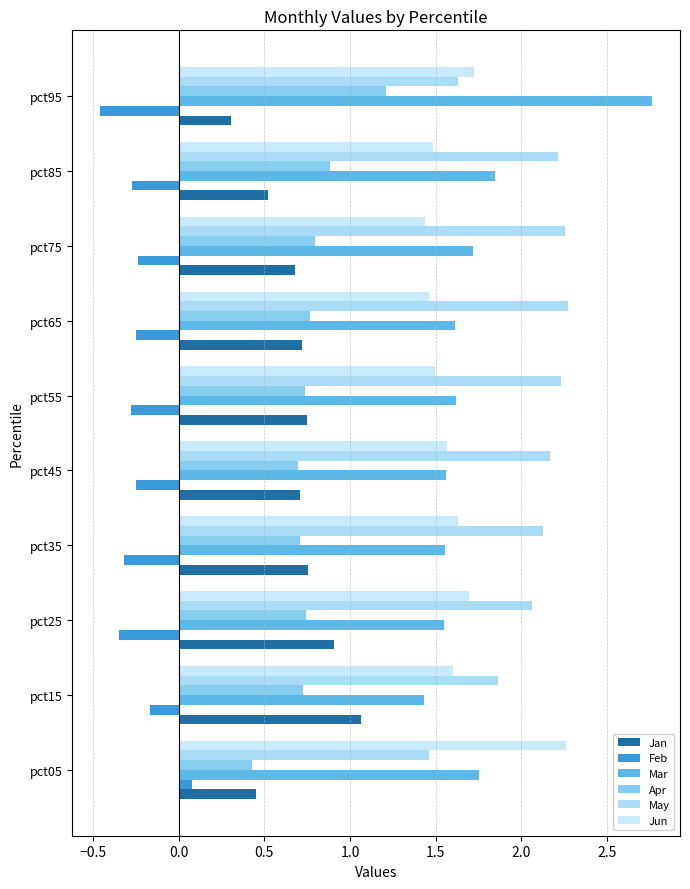

Which series has the largest total across all categories?

May